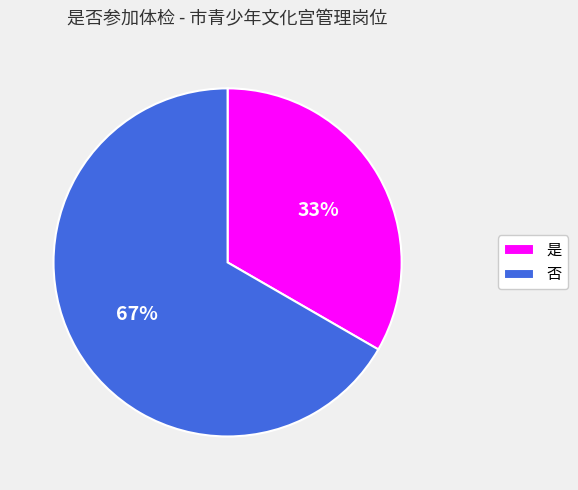

Does 是 represent more than half of the total?

No